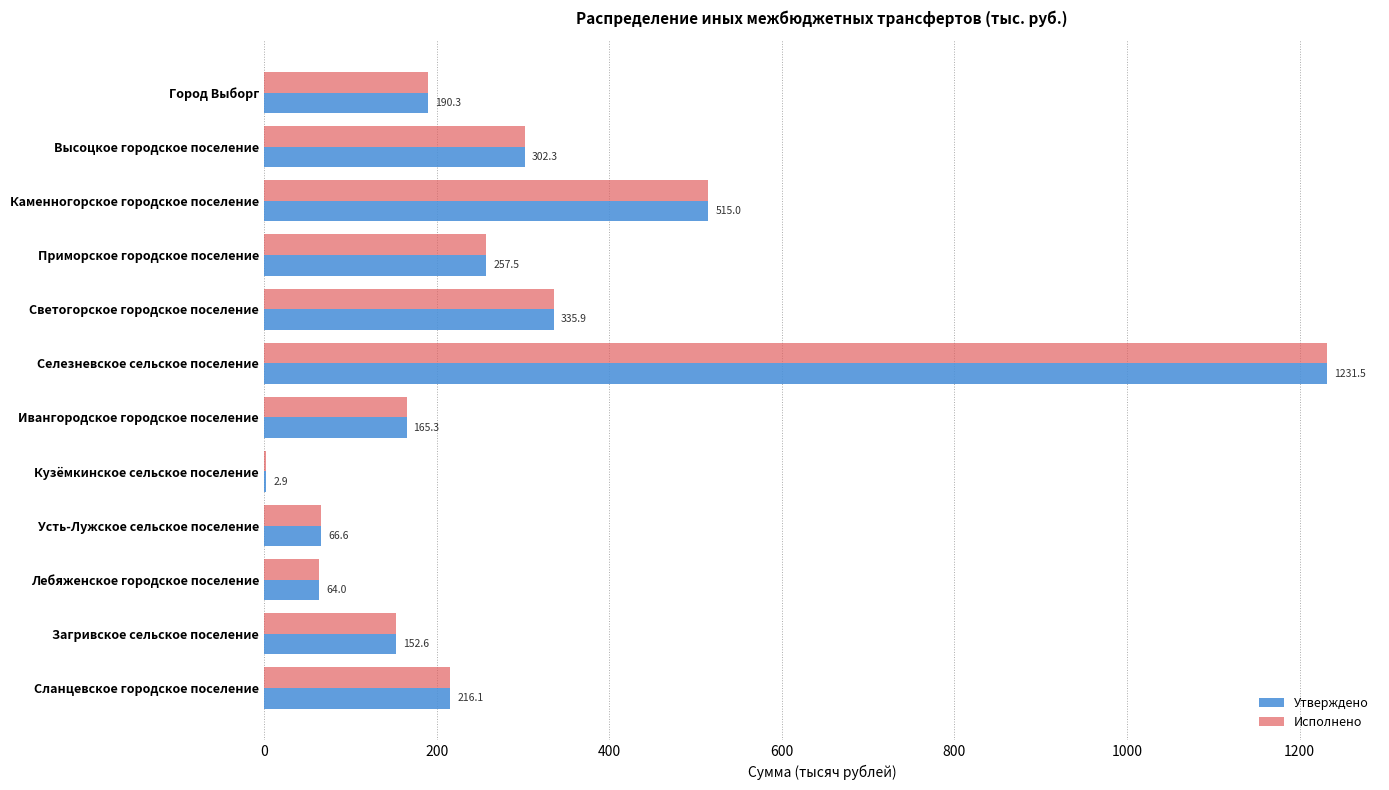

What is the maximum value shown in the chart?

1231.5